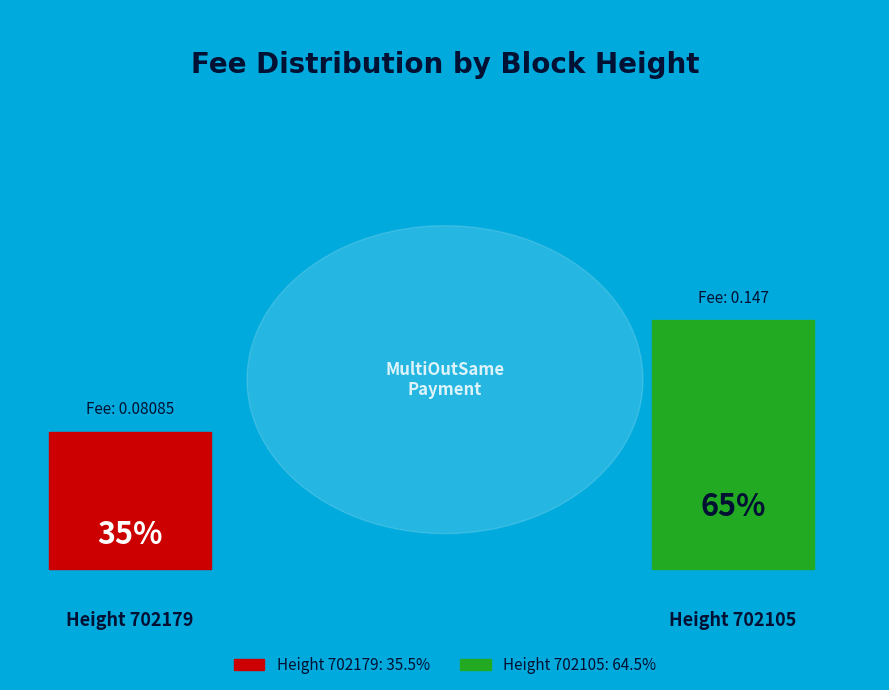

To the nearest percent, what portion does 702179 represent?

35%